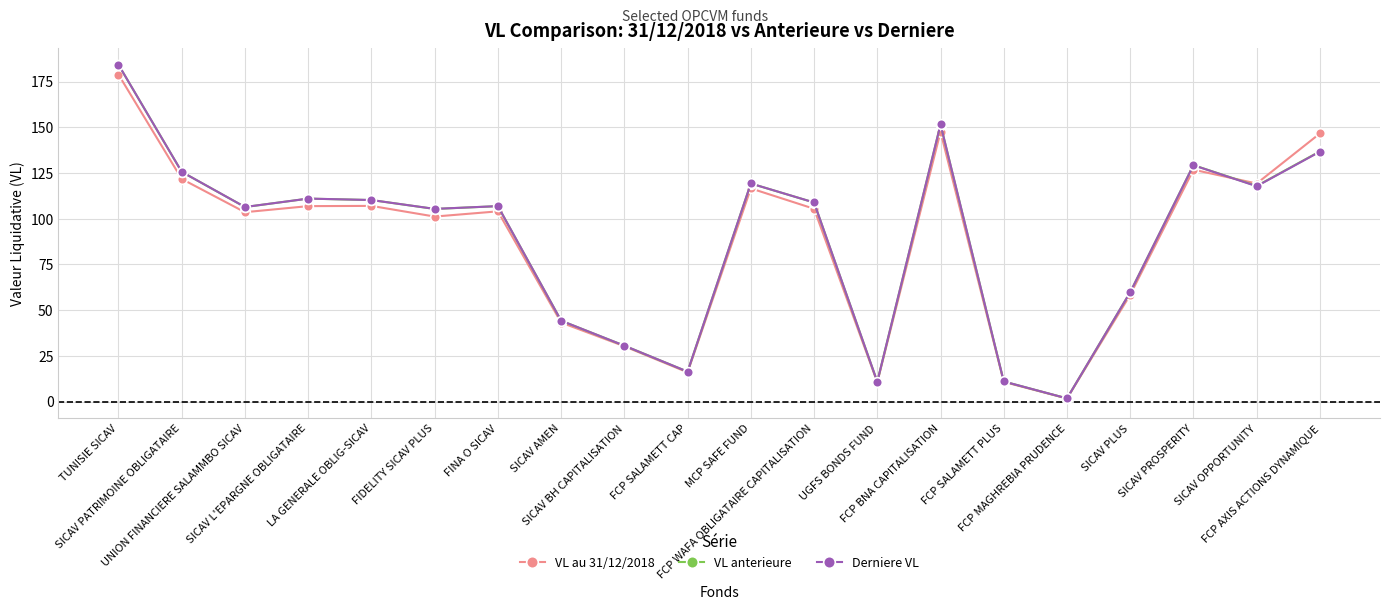

True or false: VL au 31/12/2018 has a value of 121.8 at SICAV PATRIMOINE OBLIGATAIRE.

True